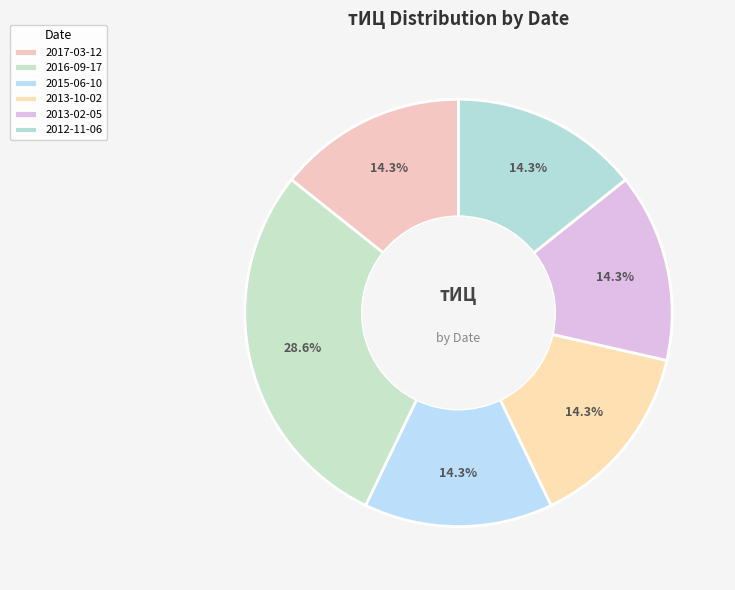

How many slices are in this pie chart?

6